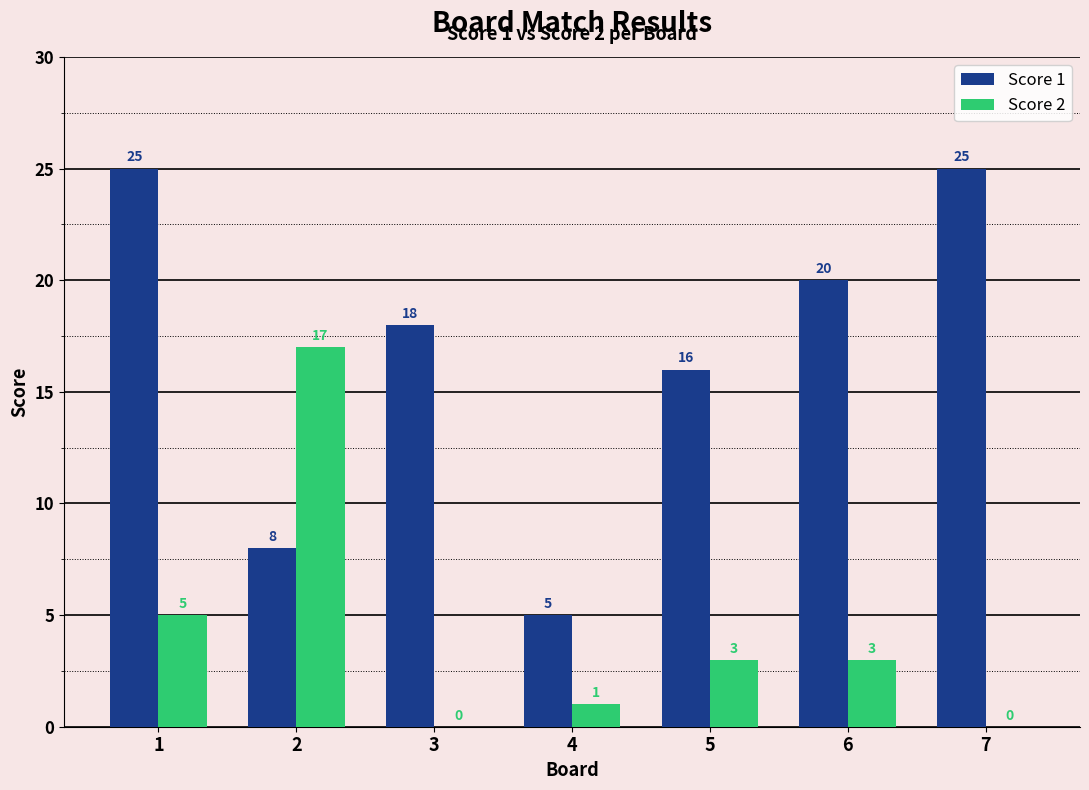

How many categories are shown in the chart?

7